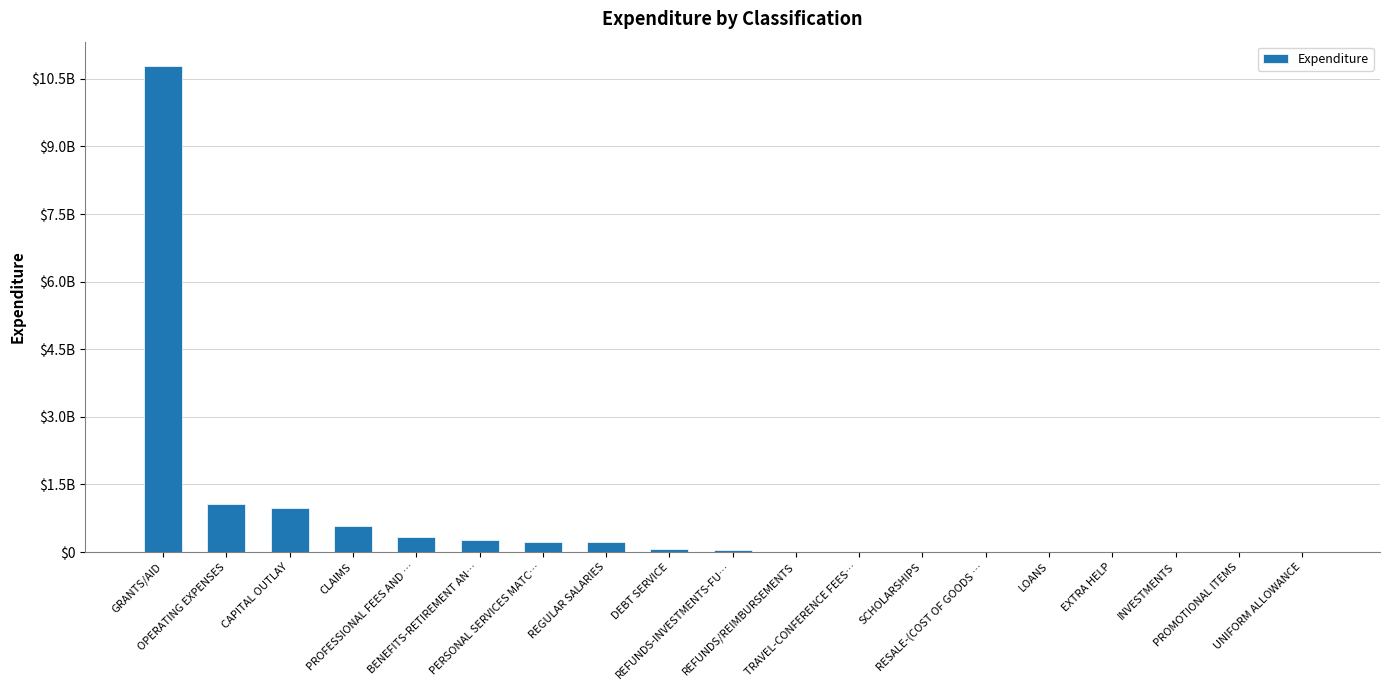

At which label does the data first exceed 37219678?

GRANTS/AID